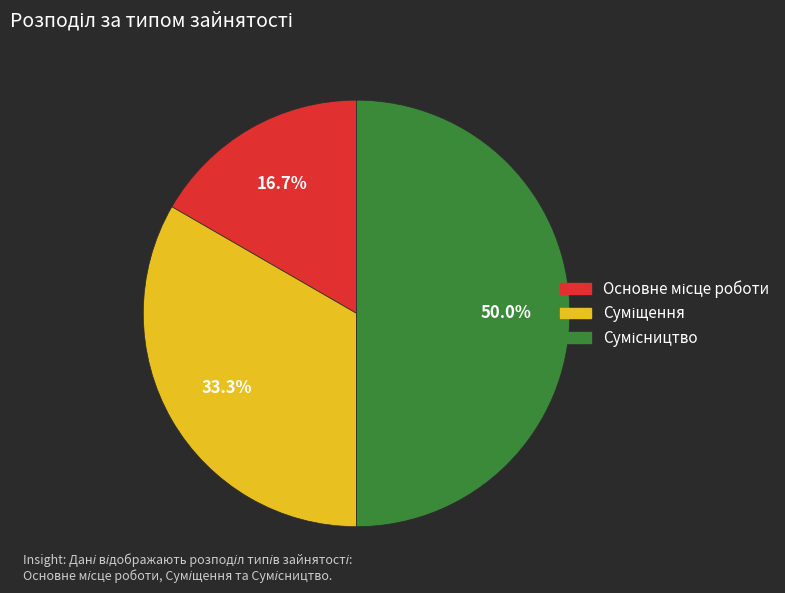

To the nearest percent, what is the average slice percentage?

33%